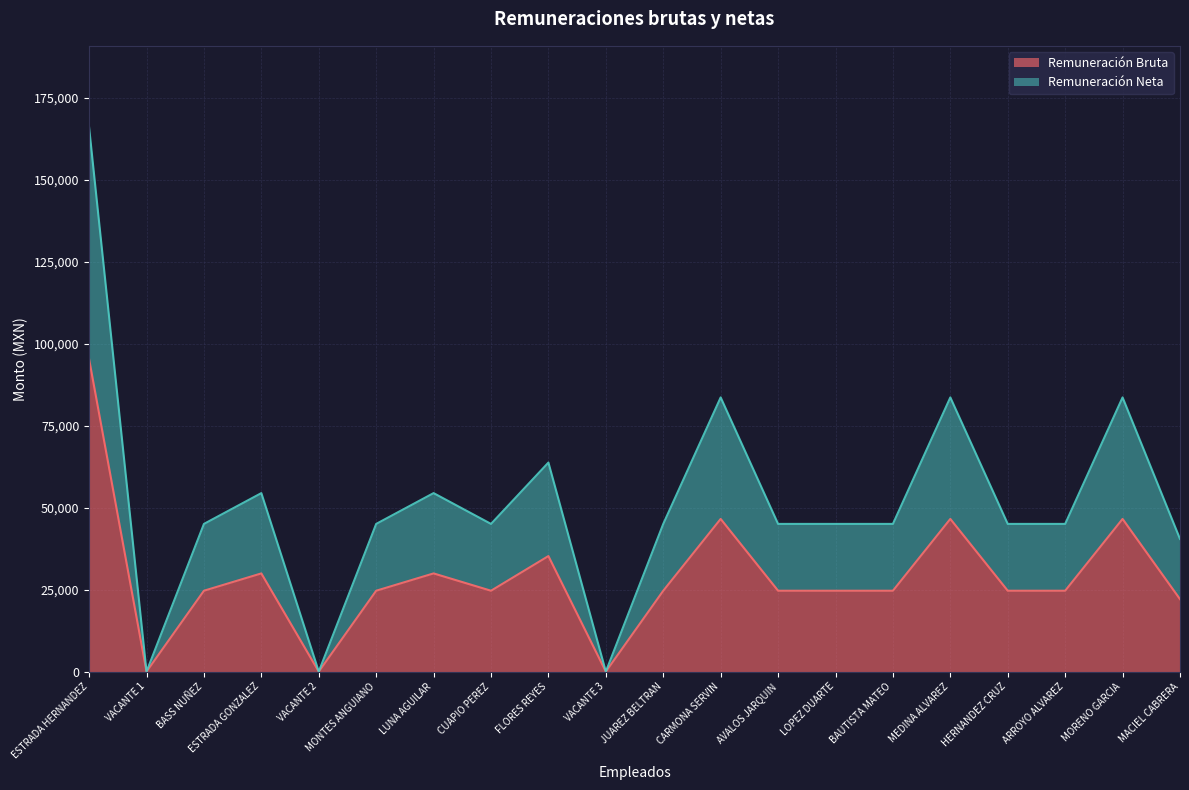

How many lines are shown in the chart?

2